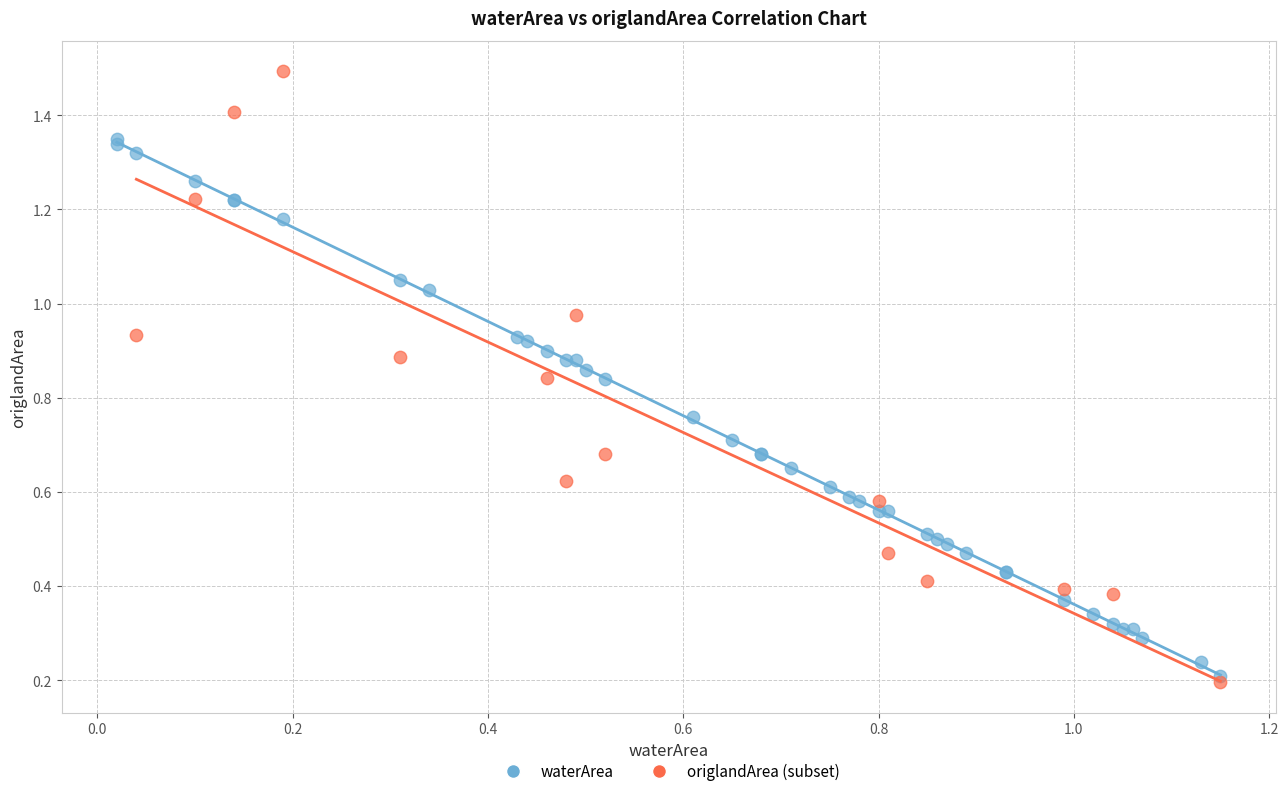

Which series has the widest spread of Y values?

origlandArea (subset)